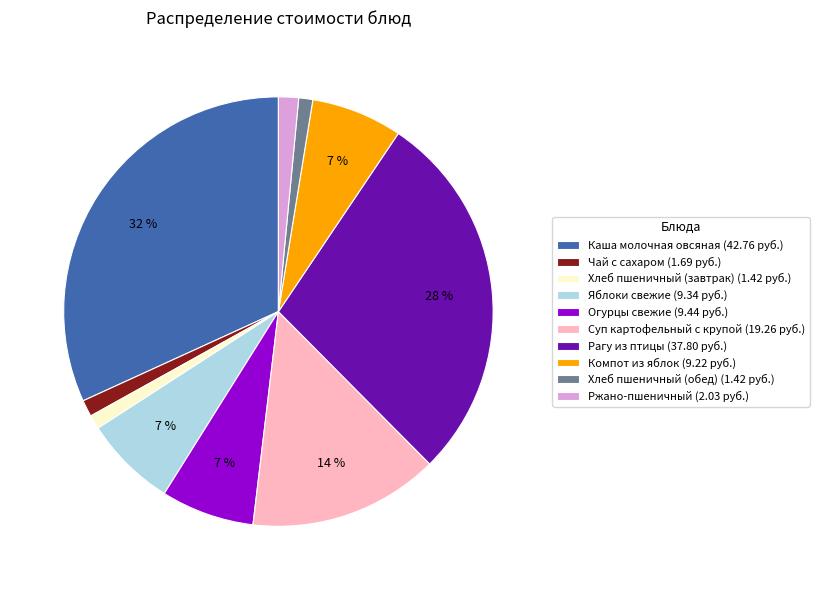

Between Каша молочная овсяная and Компот из яблок, which is larger?

Каша молочная овсяная